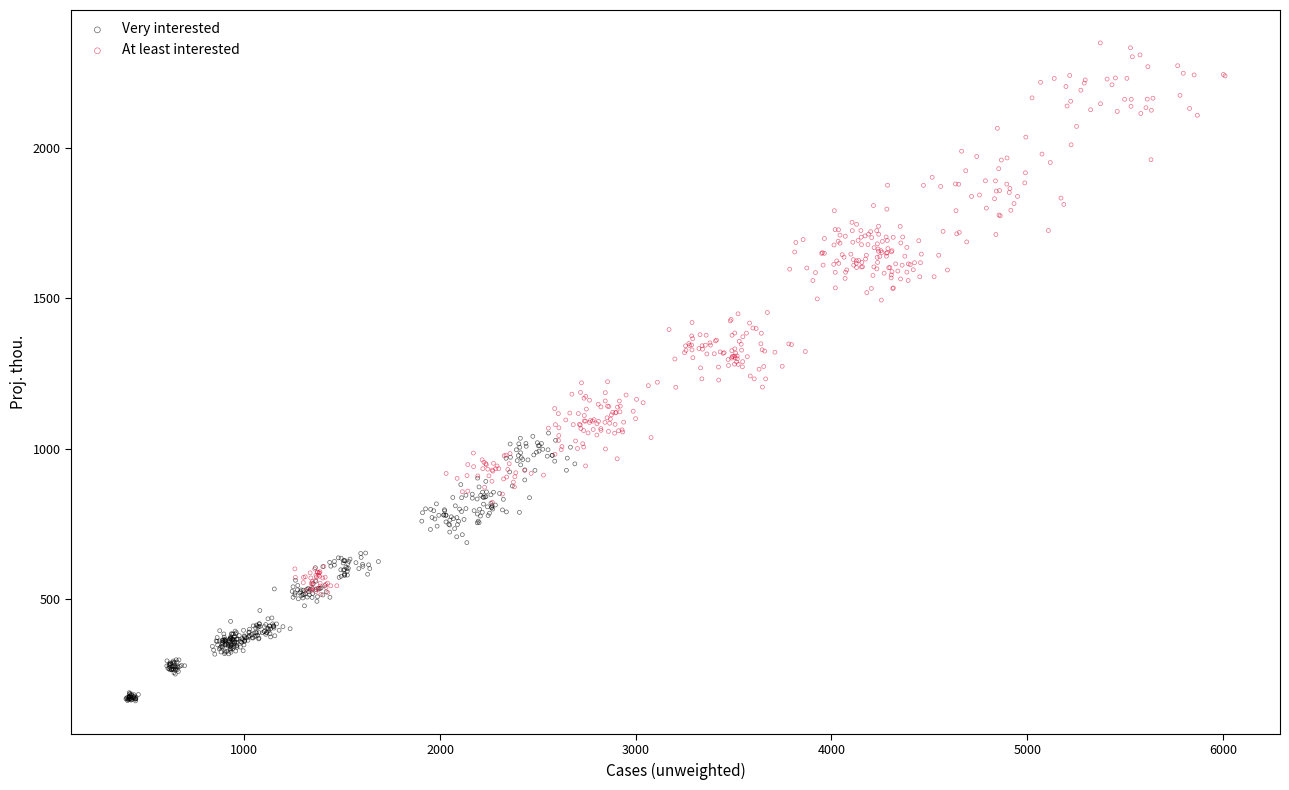

Which series has the widest spread of Y values?

At least interested